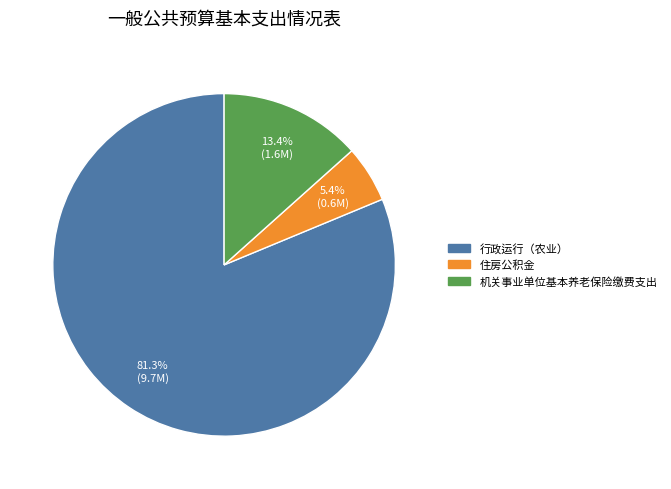

What percentage is the 机关事业单位基本养老保险缴费支出 slice, to the nearest percent?

13%